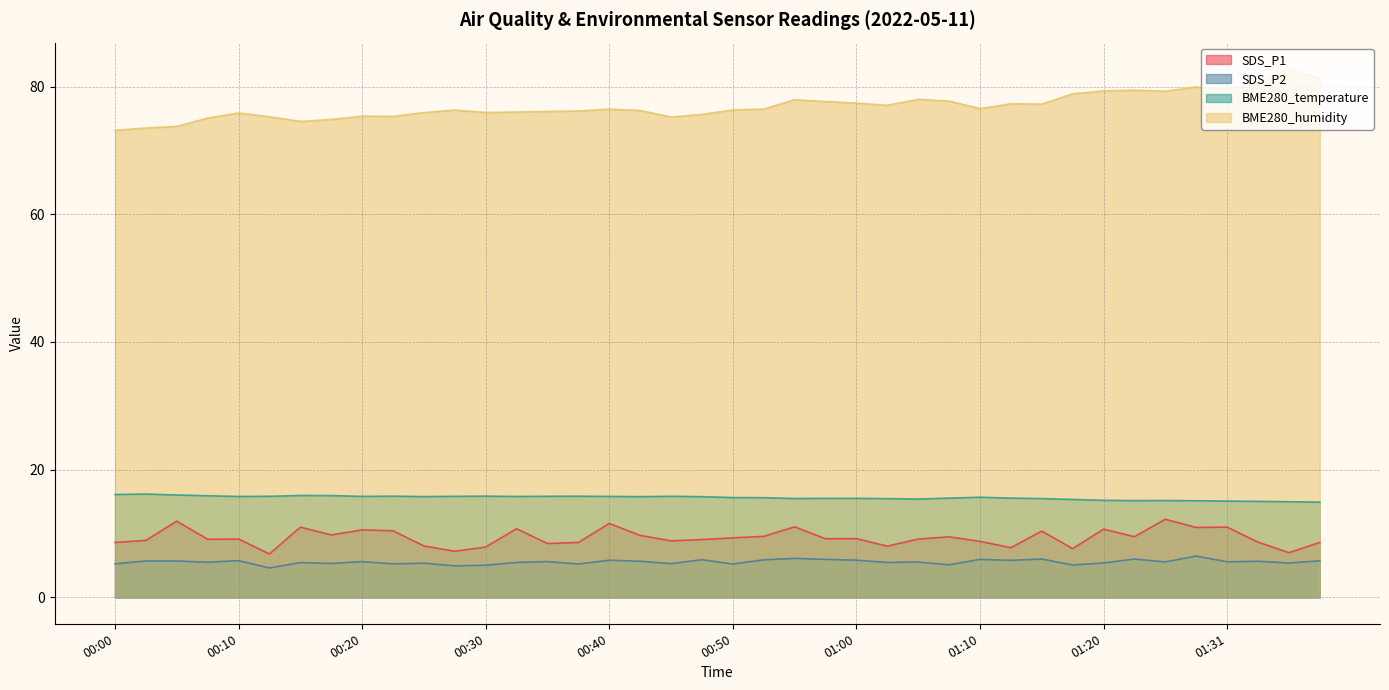

The BME280_humidity series shows 75.6 at 00:48. True or false?

True